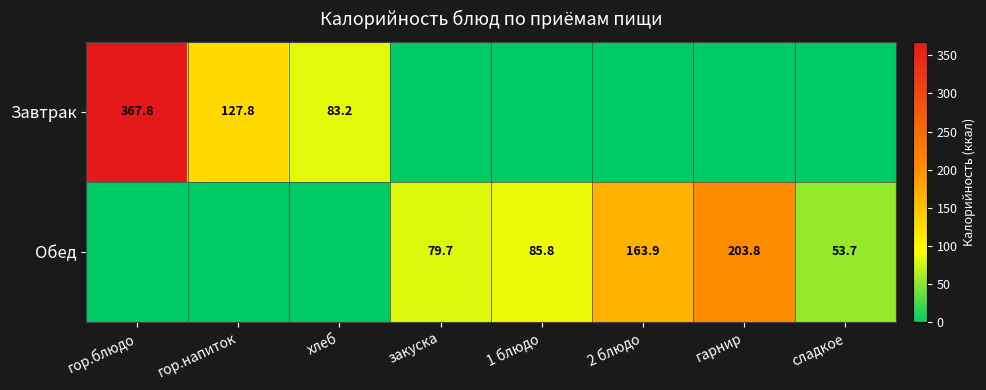

The value of Обед at закуска is 103.7. True or false?

False